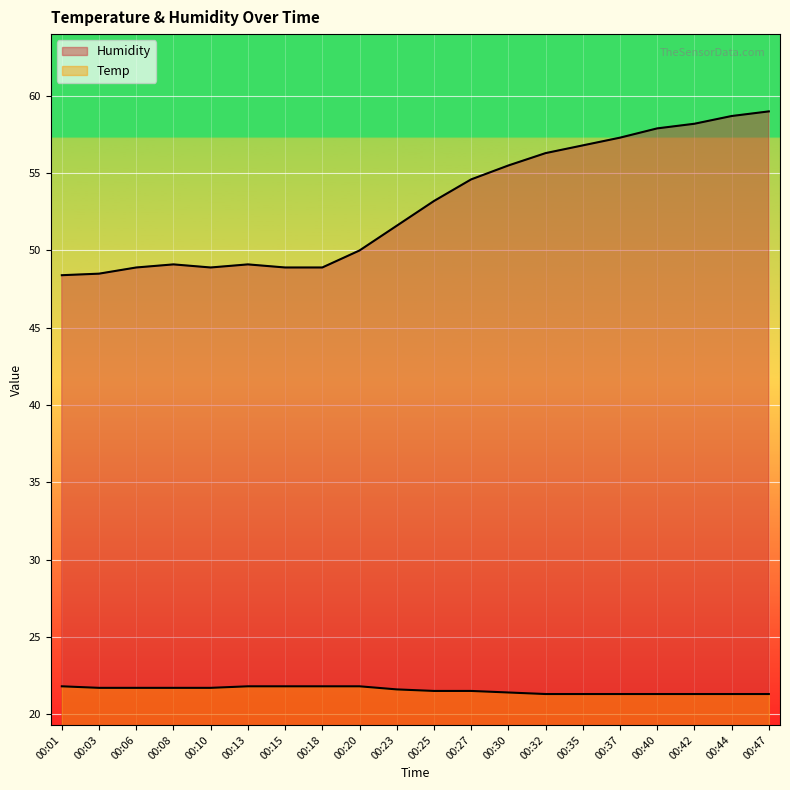

Is it true that Humidity equals 49.1 at 00:08?

True